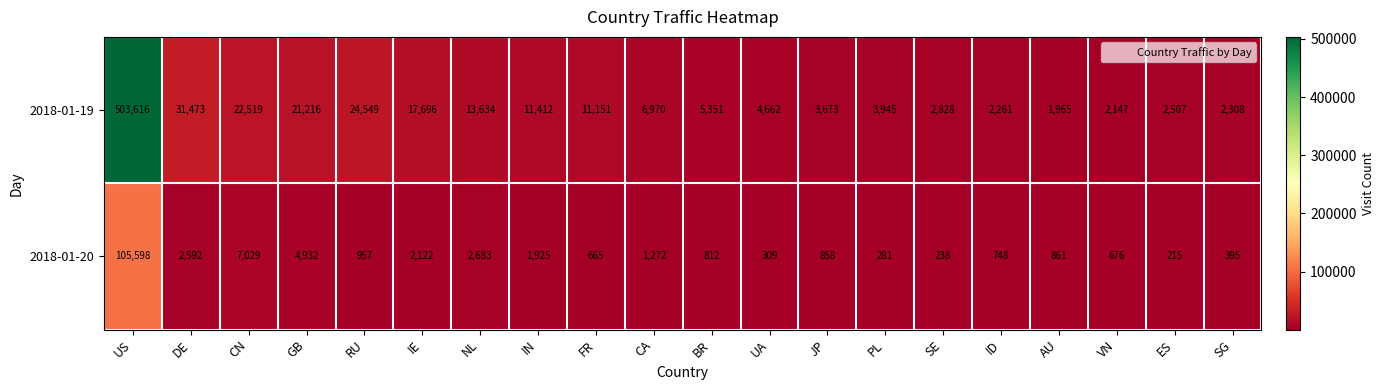

At which label is 2018-01-20 closest to 52906?

CN